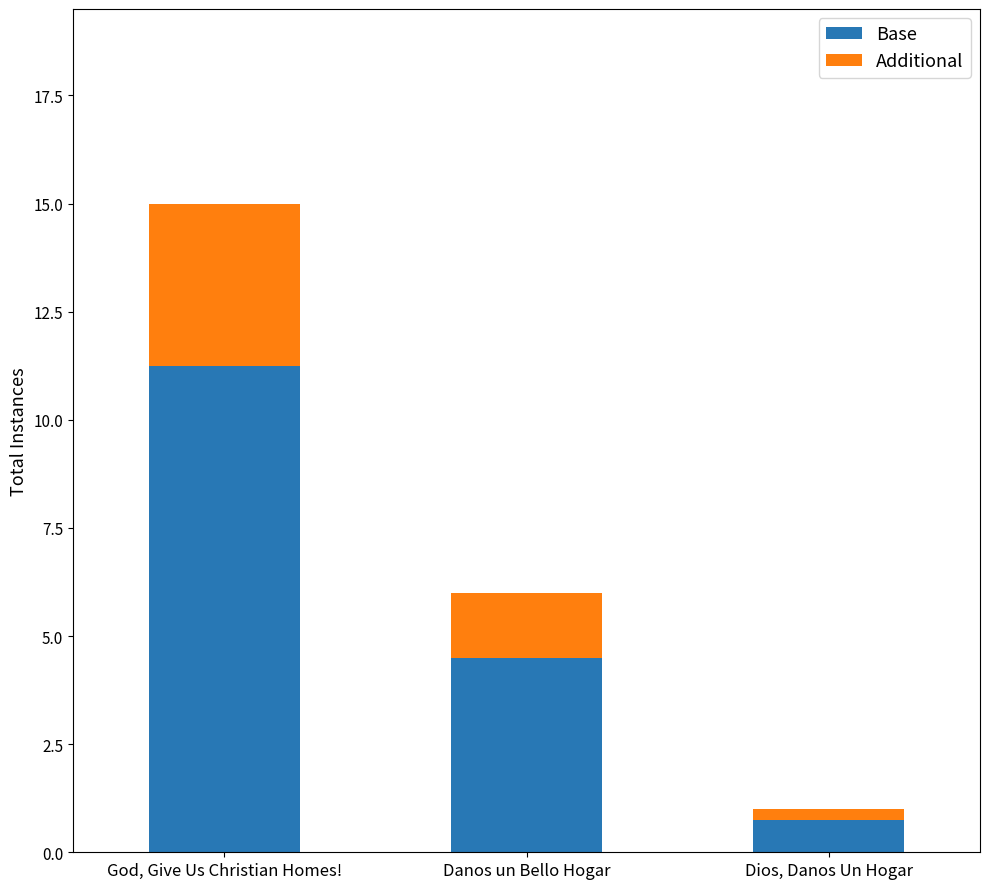

True or false: Base has a value of 0.8 at Dios, Danos Un Hogar.

True